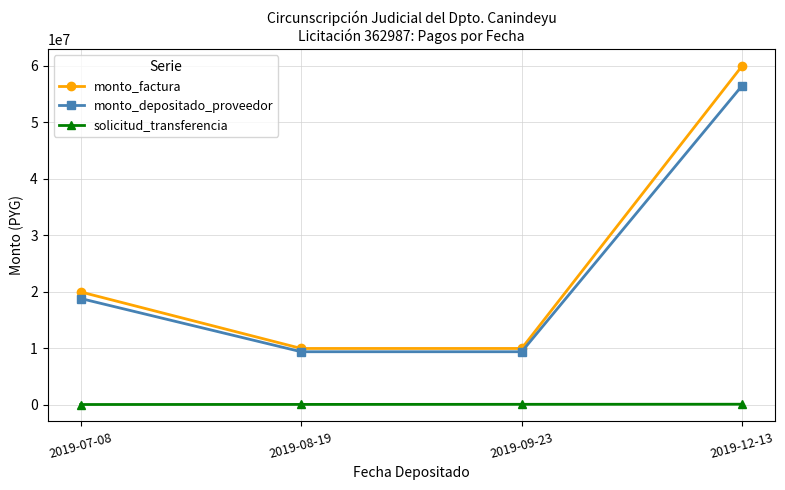

What is the sum of the monto_factura values at 2019-08-19 and 2019-09-23?

20000000